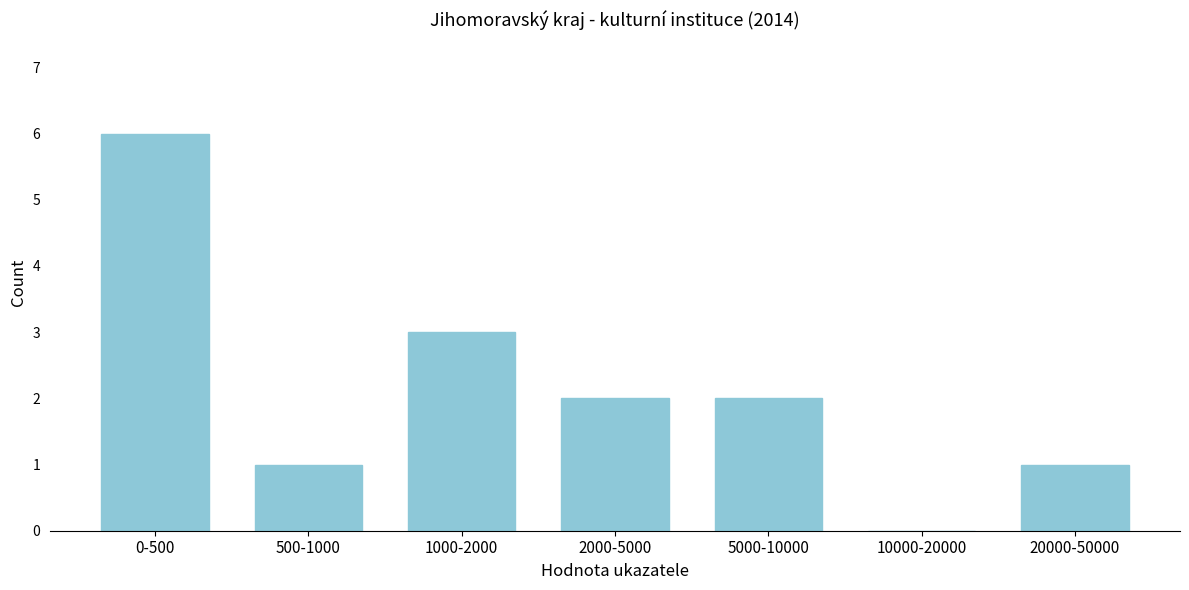

Reading left to right, transcribe all the data shown in this chart.

0-500=6	500-1000=1	1000-2000=3	2000-5000=2	5000-10000=2	10000-20000=0	20000-50000=1